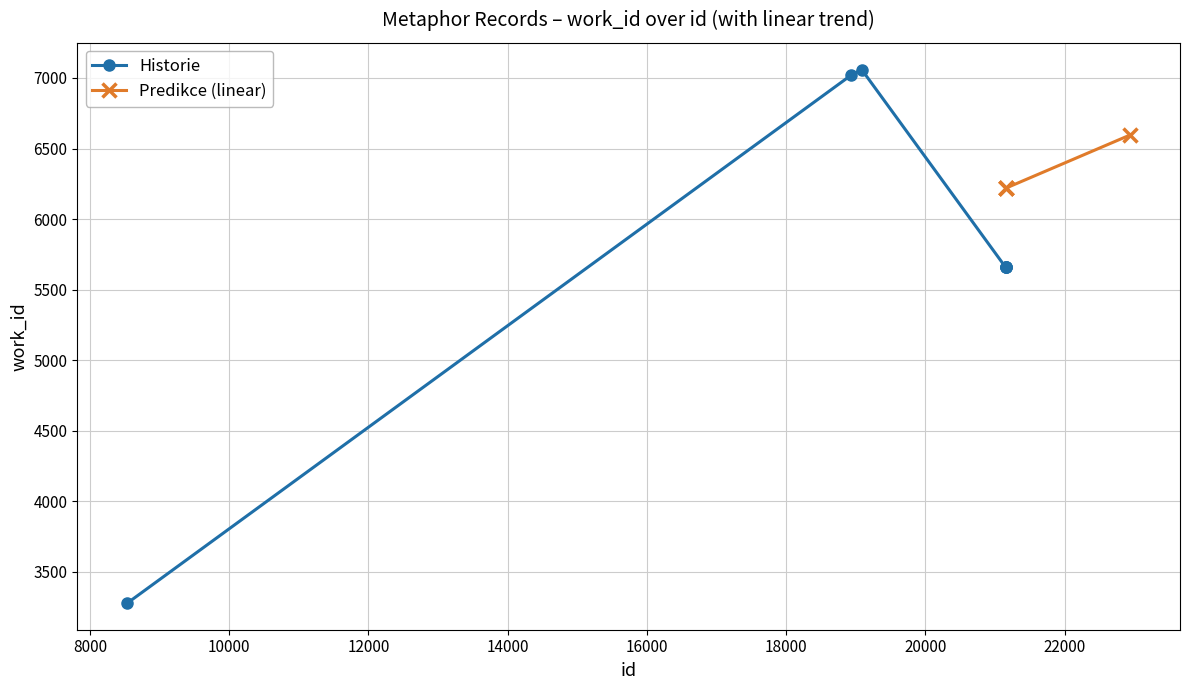

True or false: the data shows 5657 at 21161.

True